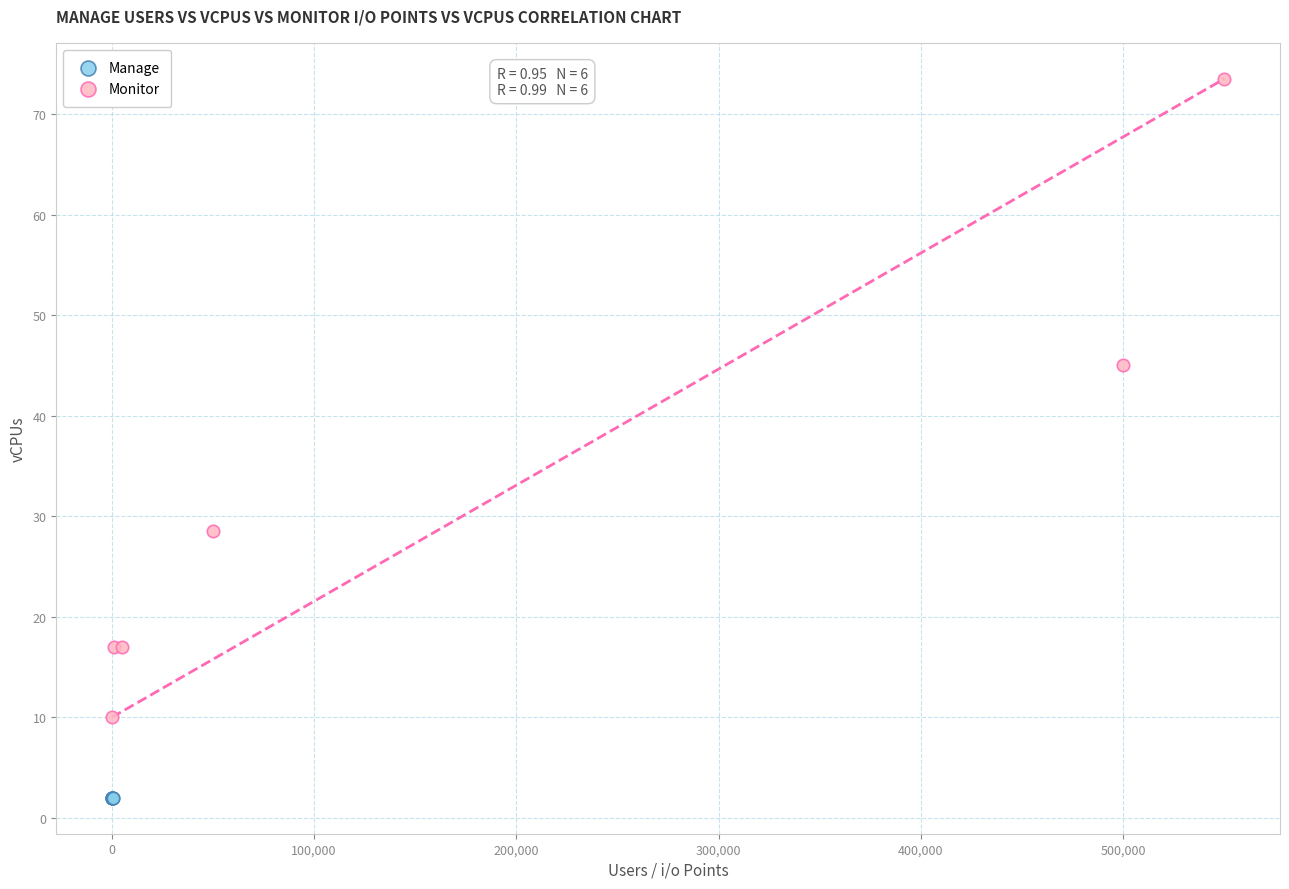

Which series reaches the maximum Y coordinate?

Monitor